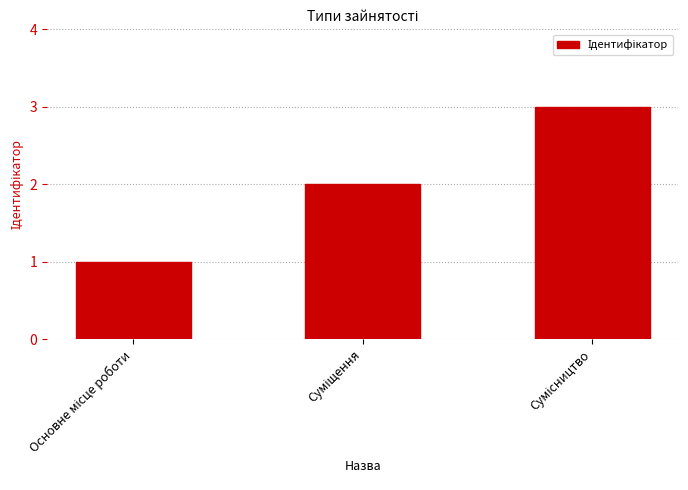

What is the maximum value shown in the chart?

3